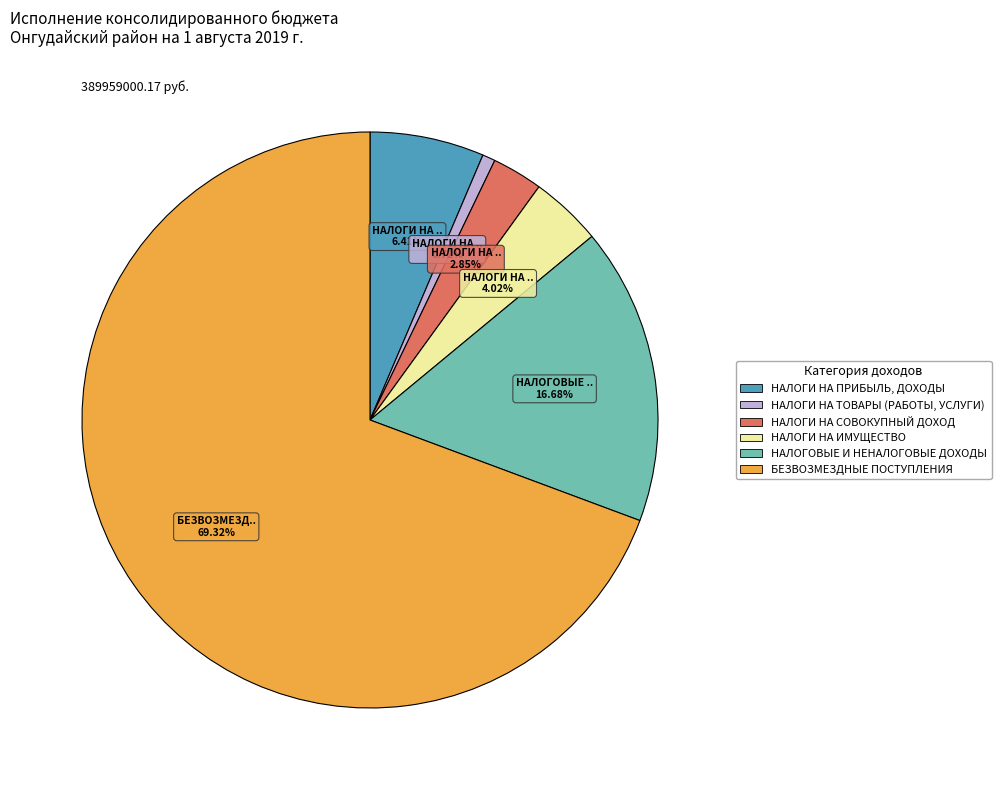

Do БЕЗВОЗМЕЗДНЫЕ ПОСТУПЛЕНИЯ and НАЛОГОВЫЕ И НЕНАЛОГОВЫЕ ДОХОДЫ together represent more than half of the pie?

Yes